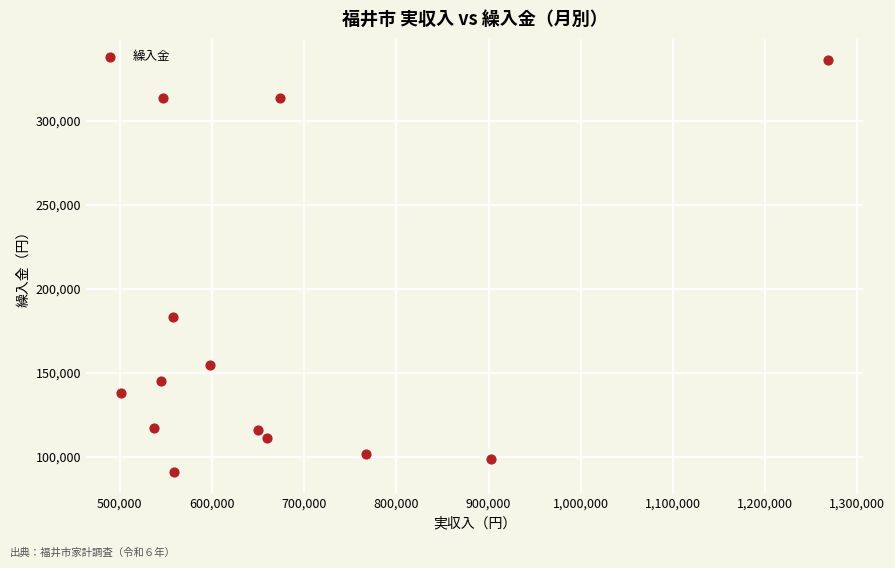

What Y value in the scatter plot is closest to 213845?

183066